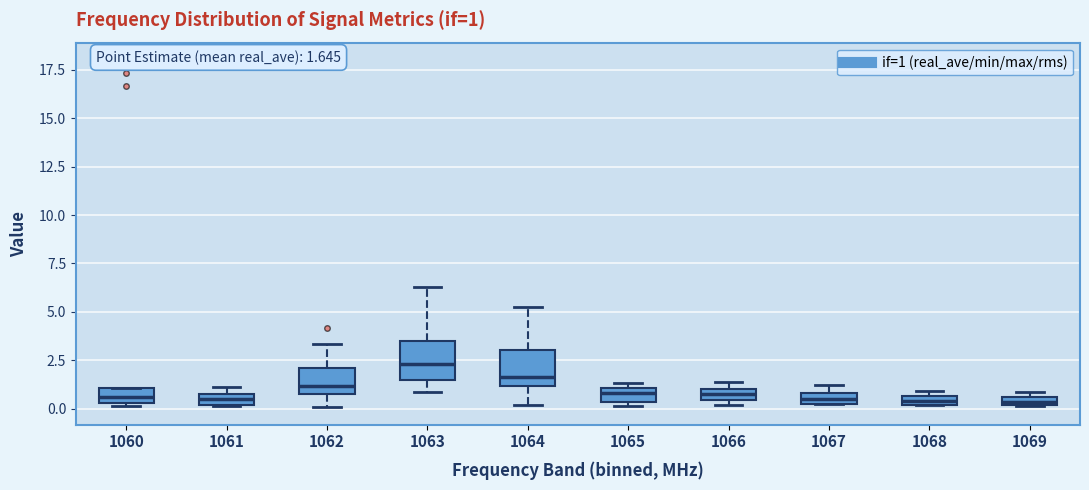

Which box's median line is the highest?

1063